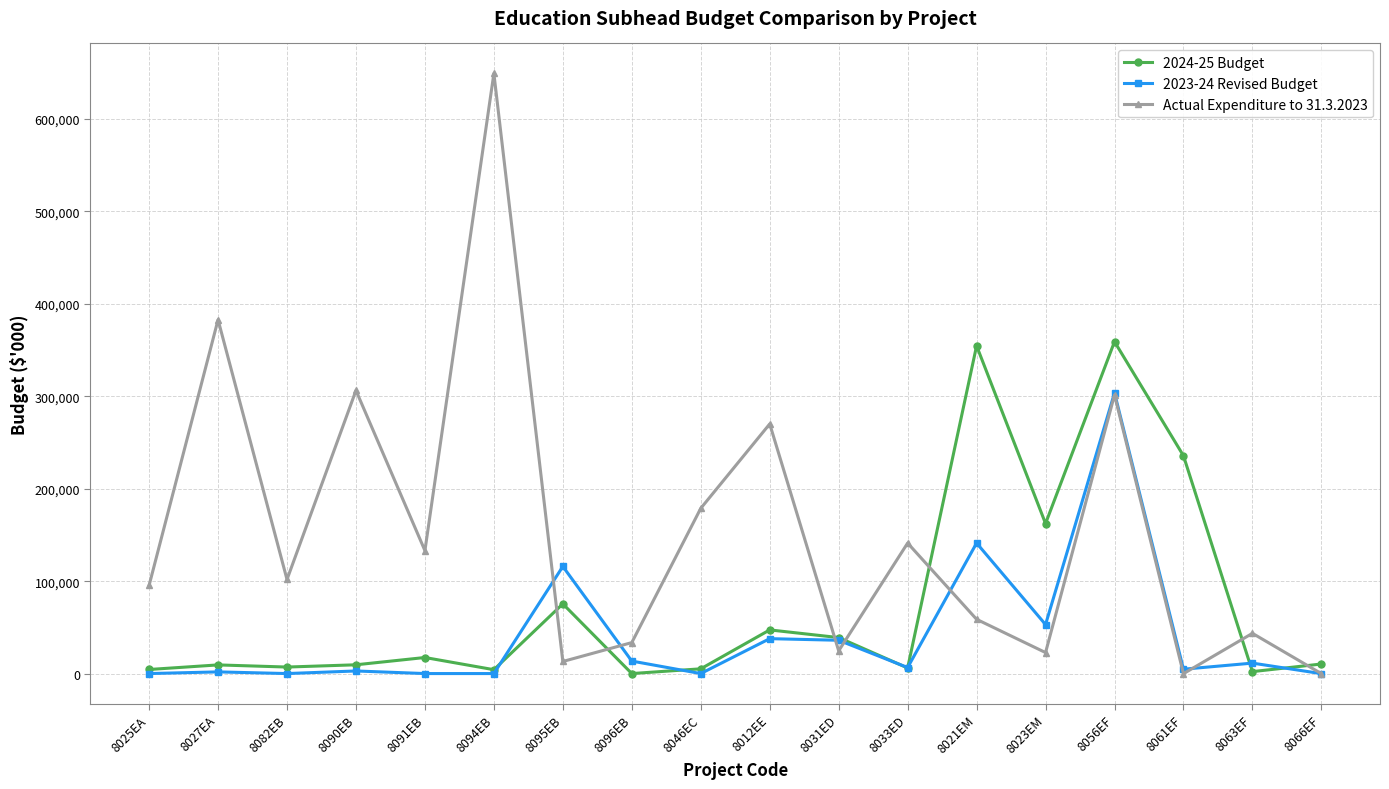

List the series in order of their overall mean, highest first.

Actual Expenditure to 31.3.2023, 2024-25 Budget, 2023-24 Revised Budget